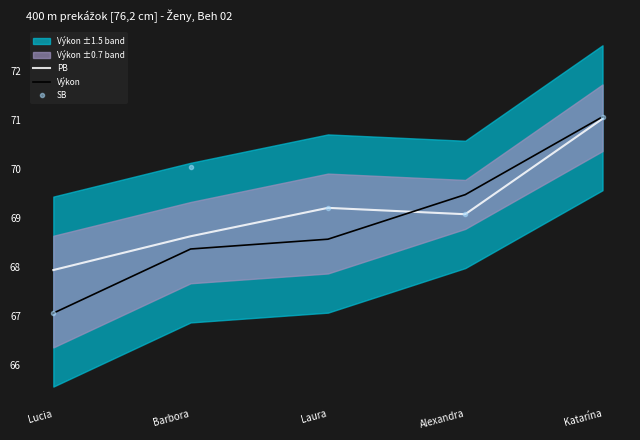

Which series ends up on top after the final intersection of PB and Výkon?

Výkon